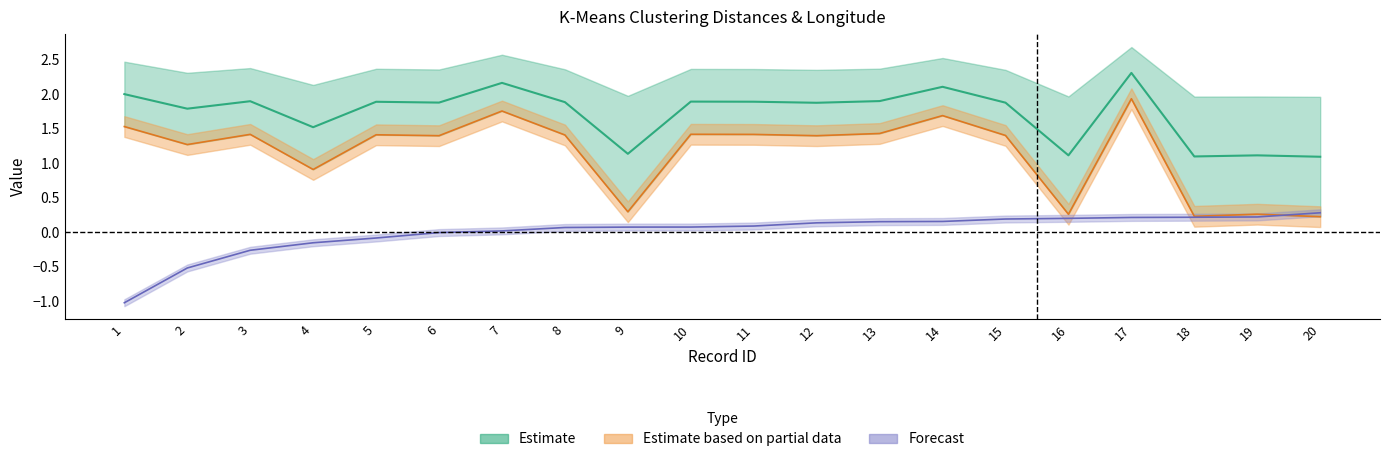

Reading right to left, what are all the values shown in this chart?

Dist_Clust1: 20=0.2	19=0.3	18=0.2	17=1.9	16=0.3	15=1.4	14=1.7	13=1.4	12=1.4	11=1.4	10=1.4	9=0.3	8=1.4	7=1.8	6=1.4	5=1.4	4=0.9	3=1.4	2=1.3	1=1.5
Dist_Clust2: 20=1.1	19=1.1	18=1.1	17=2.3	16=1.1	15=1.9	14=2.1	13=1.9	12=1.9	11=1.9	10=1.9	9=1.1	8=1.9	7=2.2	6=1.9	5=1.9	4=1.5	3=1.9	2=1.8	1=2.0
Longitude: 20=0.3	19=0.2	18=0.2	17=0.2	16=0.2	15=0.2	14=0.2	13=0.2	12=0.1	11=0.1	10=0.1	9=0.1	8=0.1	7=0.0	6=-0.0	5=-0.1	4=-0.2	3=-0.3	2=-0.5	1=-1.0